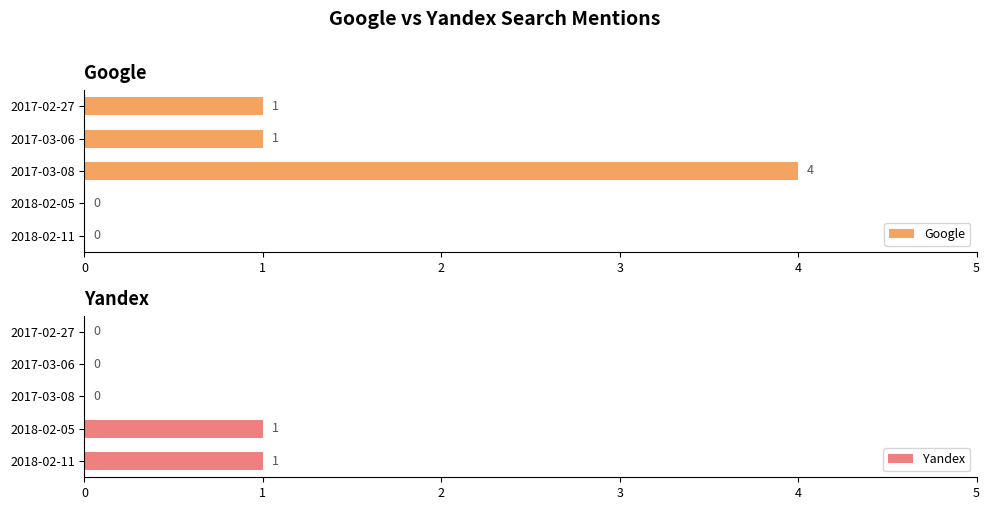

How many Yandex values are between 0 and 1?

5